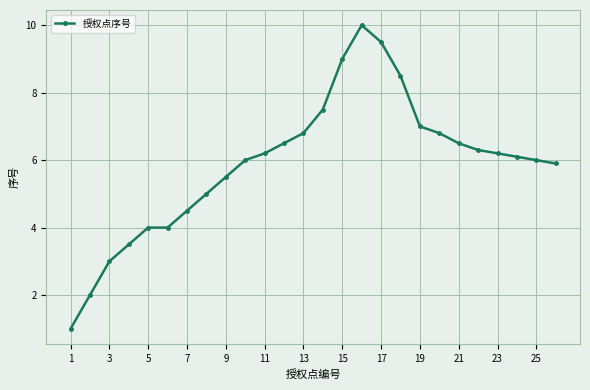

What is the average value?

5.9